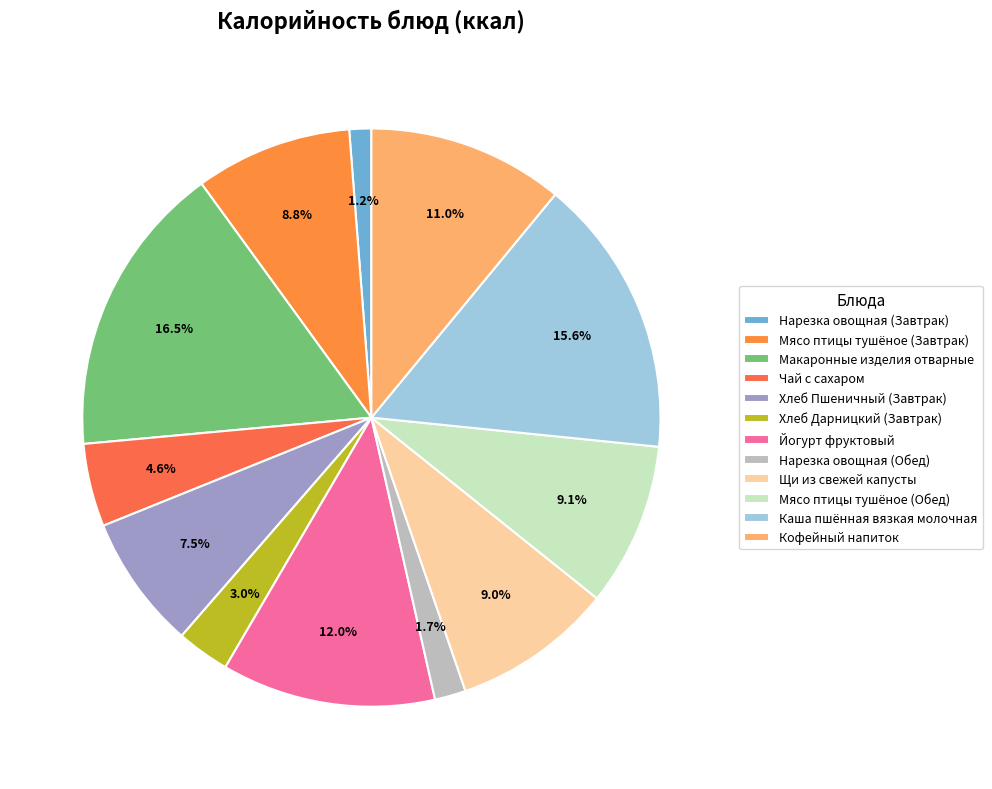

To the nearest percent, what is the combined percentage of Нарезка овощная (Завтрак) and Хлеб Дарницкий (Завтрак)?

4%